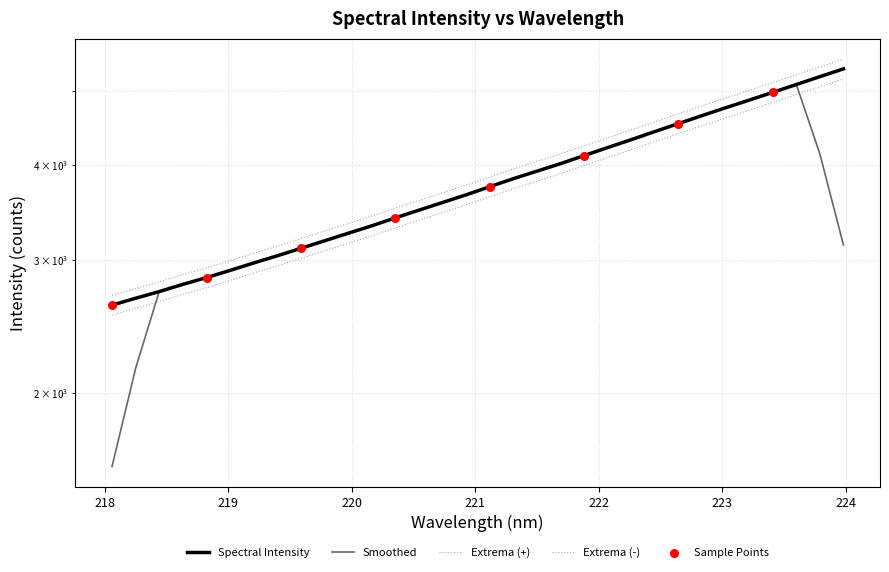

Which has a higher value, 219.2067 or 219.7801?

219.7801